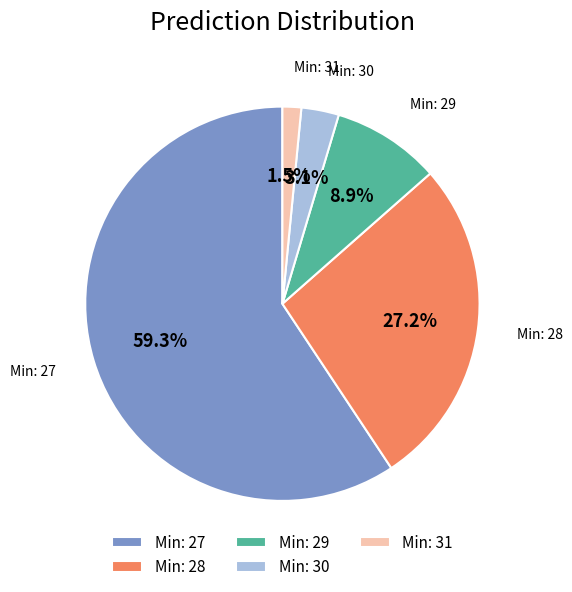

Which has a higher value, Min: 29 or Min: 27?

Min: 27